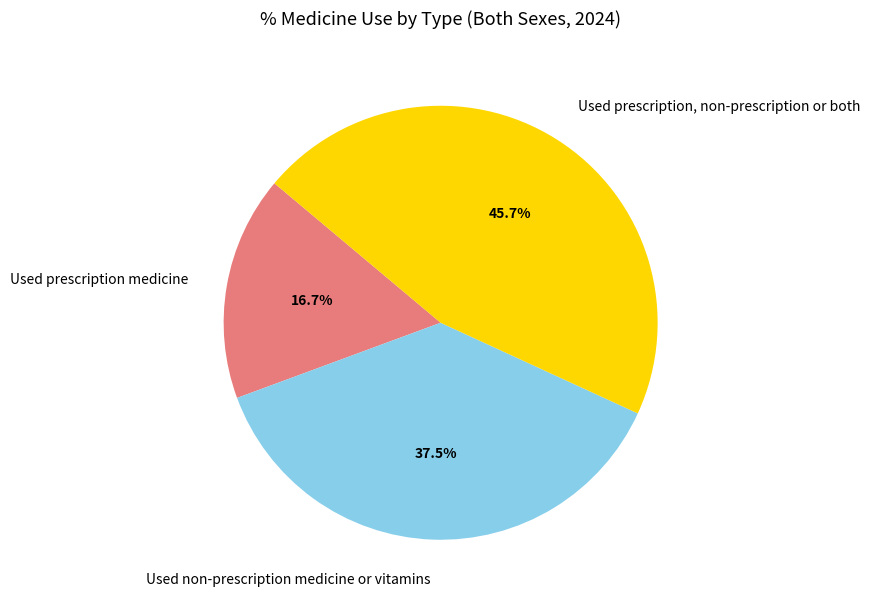

What percentage is NOT represented by Used non-prescription medicine or vitamins?

62.5%